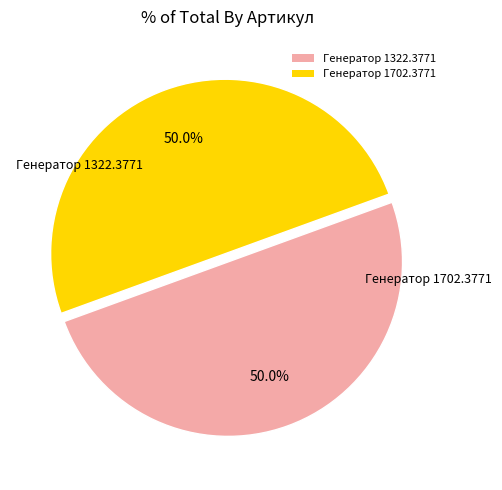

True or false: Генератор 1702.3771 accounts for 50% of the total.

True